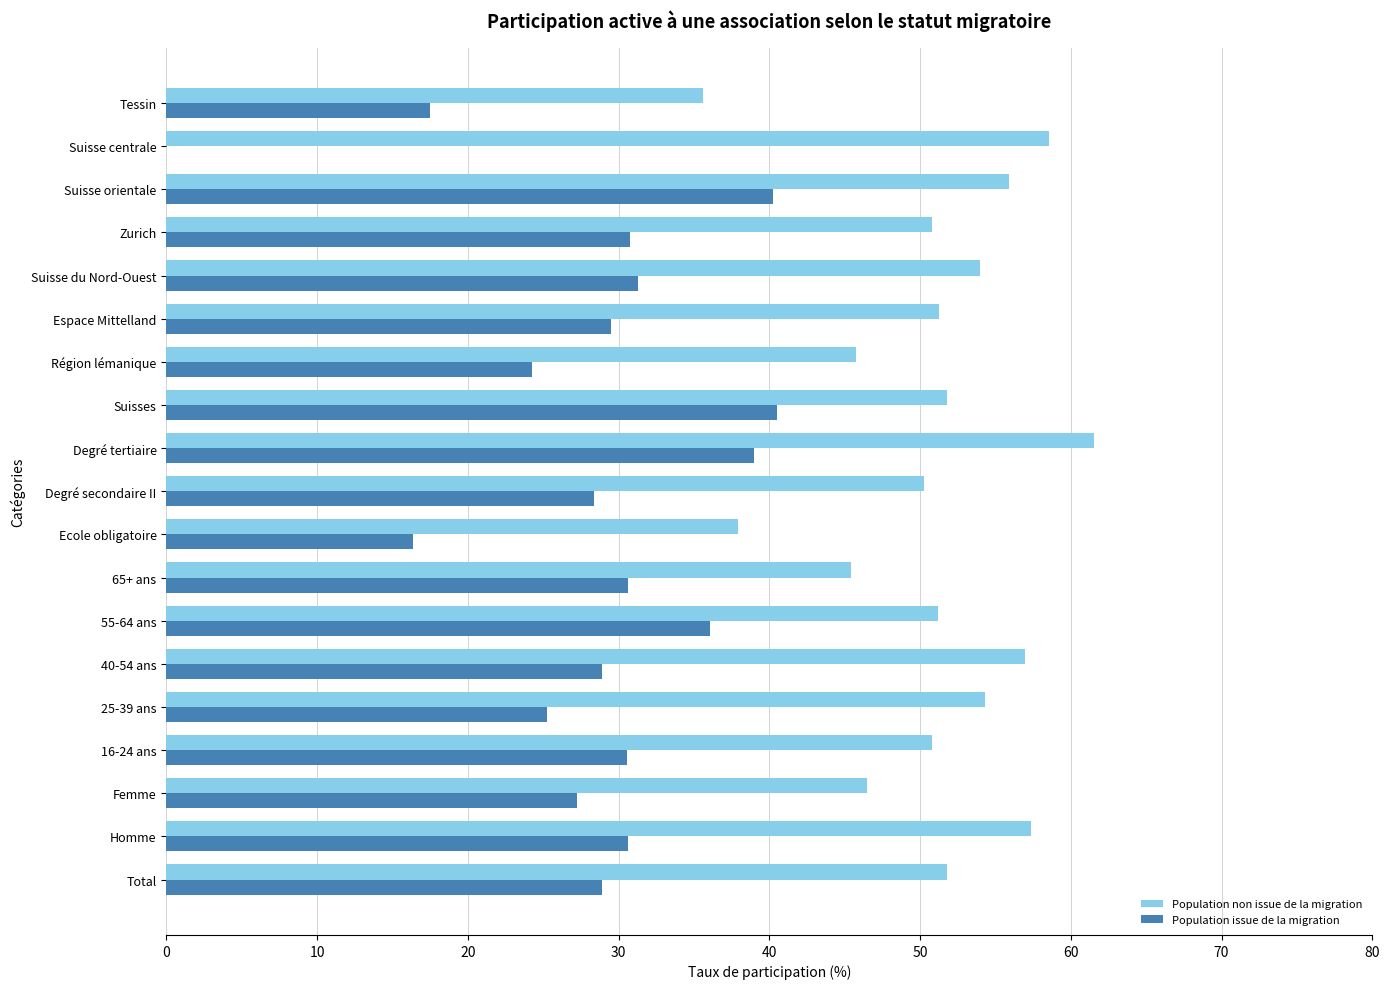

What is the greatest value displayed?

61.5